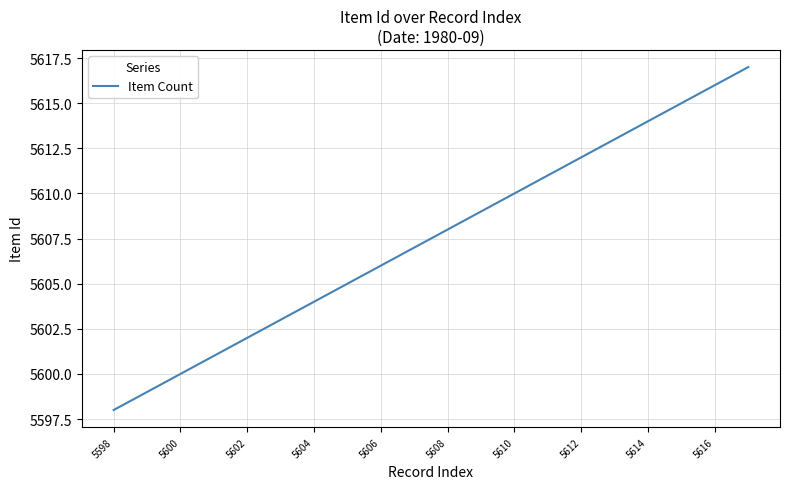

What is the average value?

5608